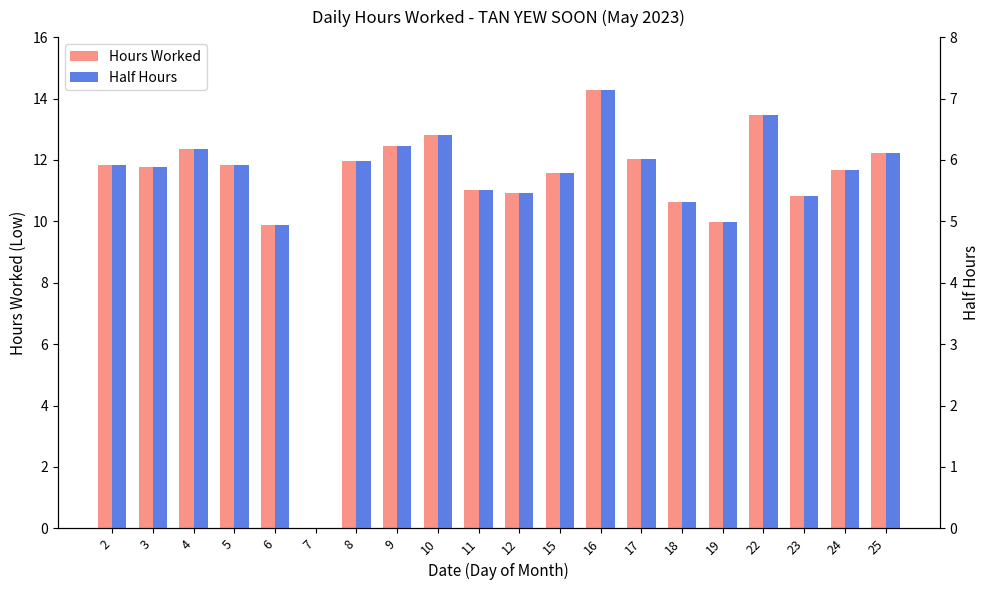

Is the value of Half Hours at 19 greater than the value of Hours Worked at 9?

No